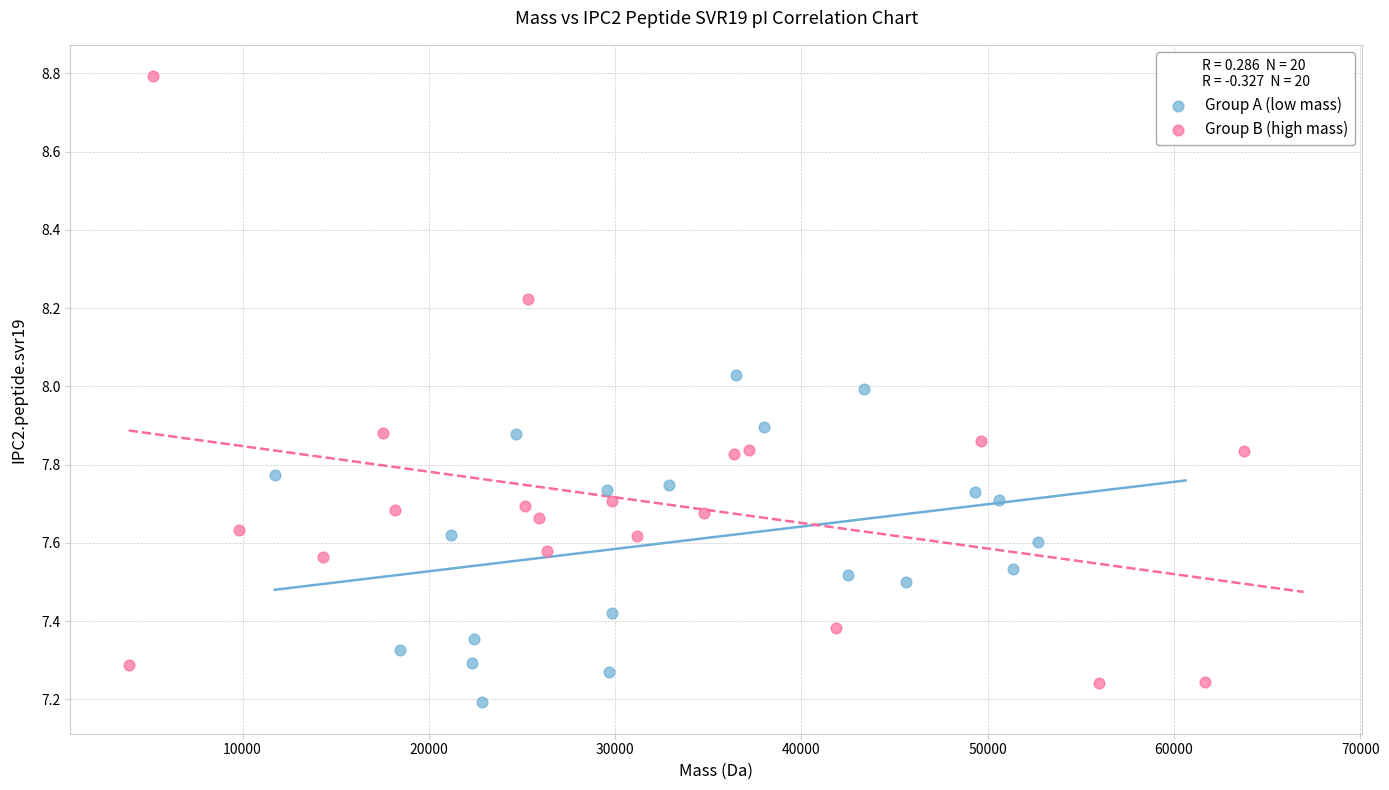

Which series contains the highest Y value?

Group B (high mass)